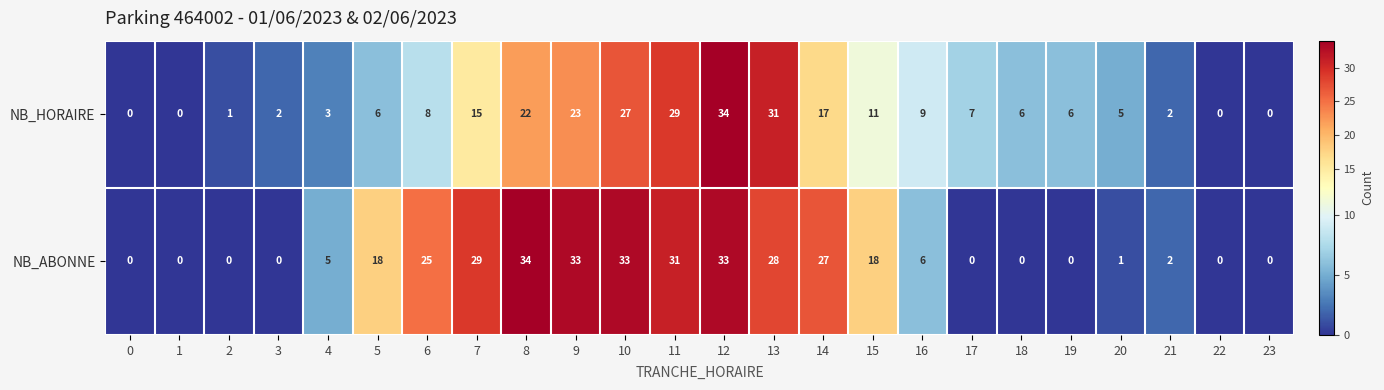

What is the difference between the NB_HORAIRE values at 2 and 6?

7